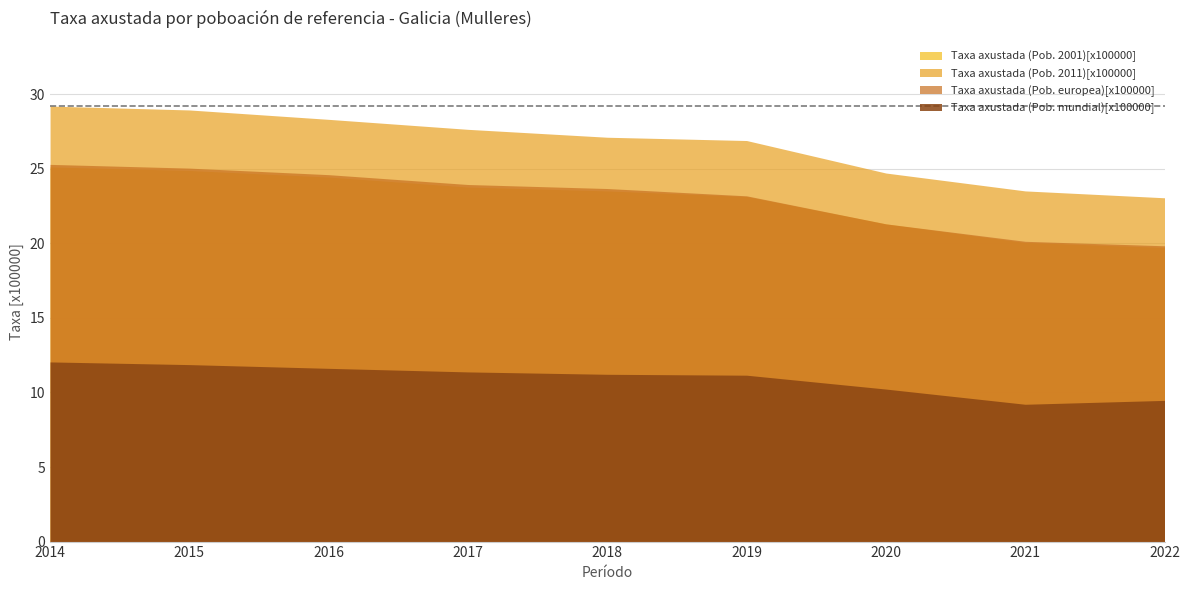

What are all the series names shown in the legend?

Taxa axustada (Pob. 2001)[x100000], Taxa axustada (Pob. 2011)[x100000], Taxa axustada (Pob. europea)[x100000], Taxa axustada (Pob. mundial)[x100000]